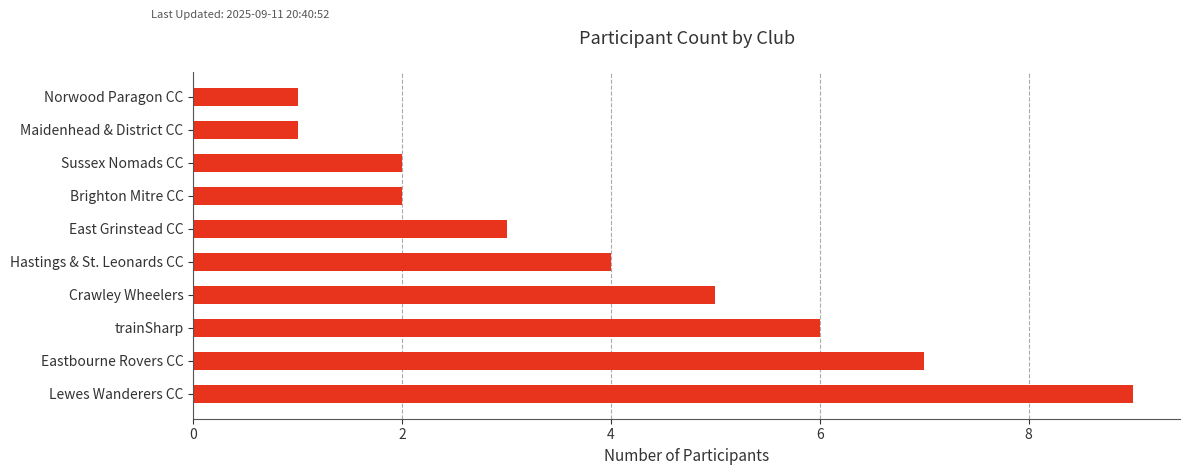

How many bars are there in total?

10